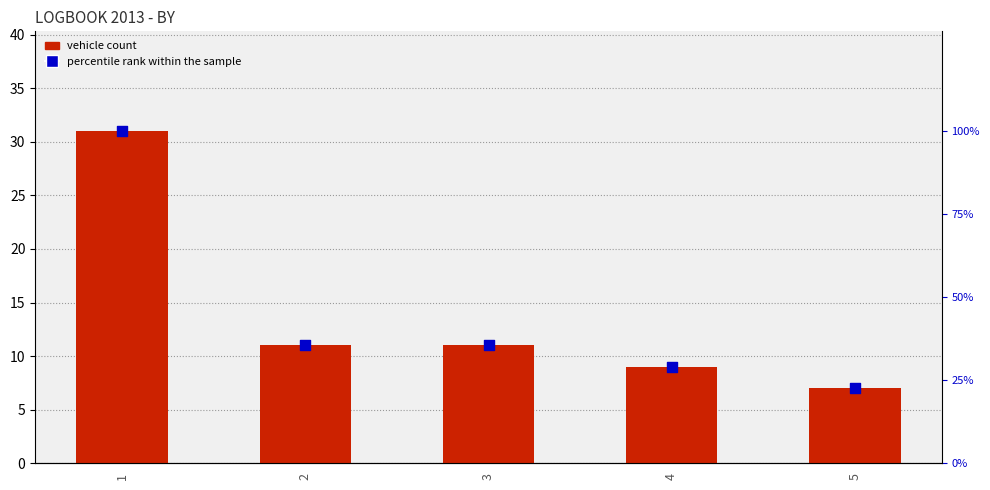

What is the total value across all series at 5?

29.6